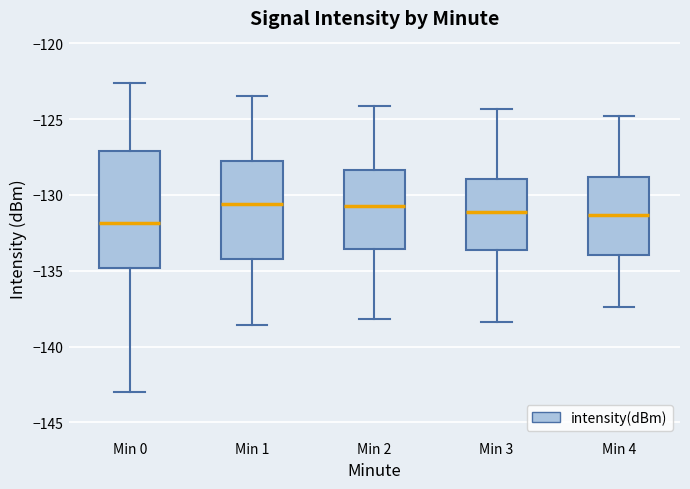

Reading left to right, transcribe this box plot: for each box, give where its median line is, the range the box spans, and where its two whiskers end, as read against the y-axis. The values are not printed on the chart, so give them approximately, as read against the axis.

Min 0: median -132.0, box -135.0 to -127.0, whiskers -143.0 to -122.5
Min 1: median -130.5, box -134.0 to -127.5, whiskers -138.5 to -123.5
Min 2: median -130.5, box -133.5 to -128.5, whiskers -138.0 to -124.0
Min 3: median -131.0, box -133.5 to -129.0, whiskers -138.5 to -124.5
Min 4: median -131.5, box -134.0 to -129.0, whiskers -137.5 to -125.0